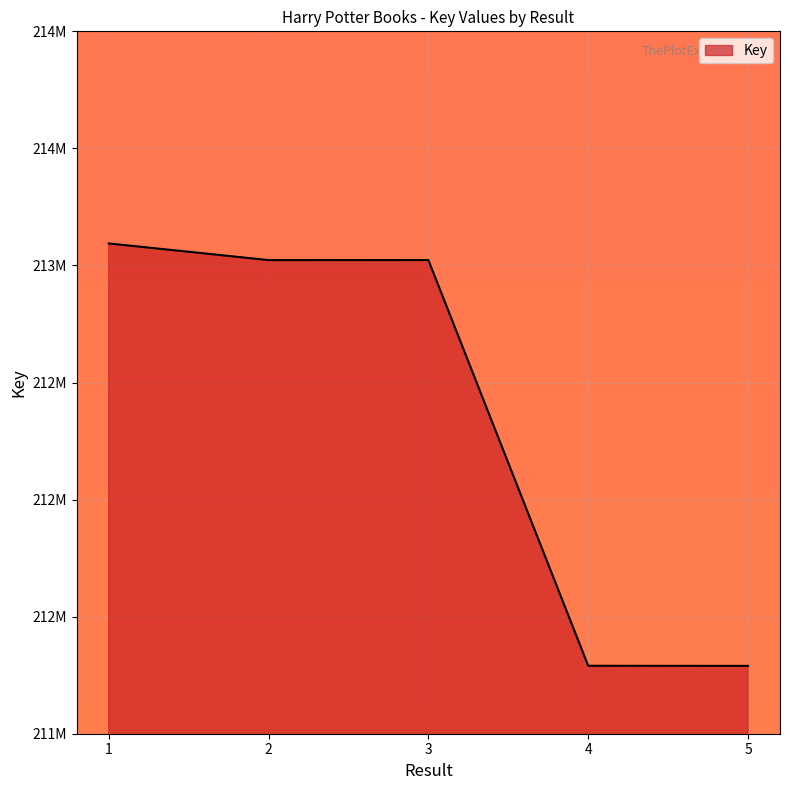

At which label does the data first exceed 213022889?

1